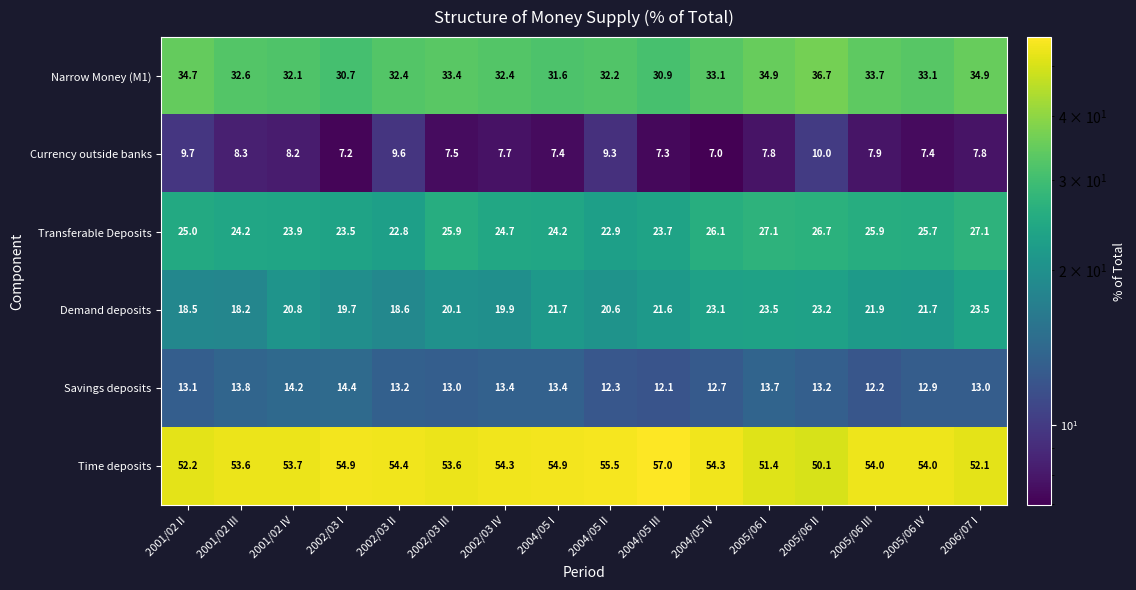

What is the sum of the Transferable Deposits values at 2002/03 III and 2004/05 III?

49.6